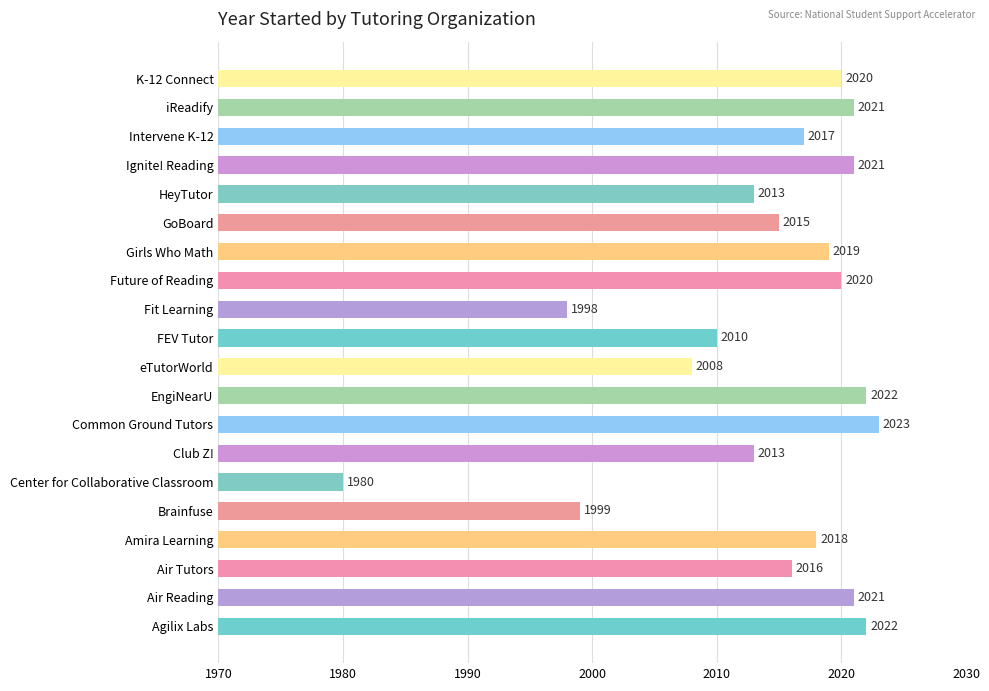

What is the ratio of the value at Center for Collaborative Classroom to the value at Air Tutors?

1.0